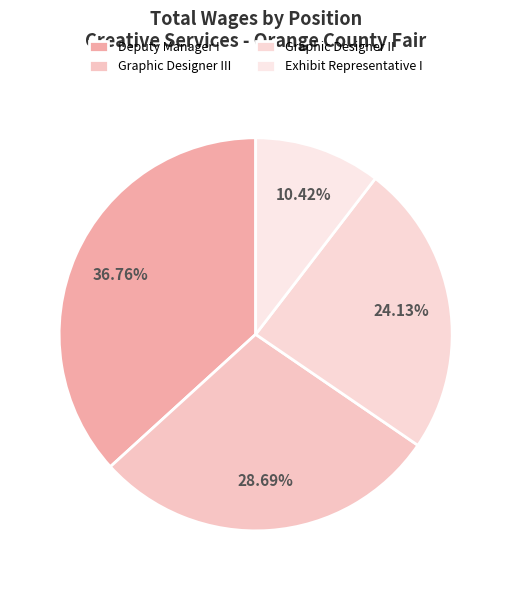

True or false: Graphic Designer III accounts for 29% of the total.

True